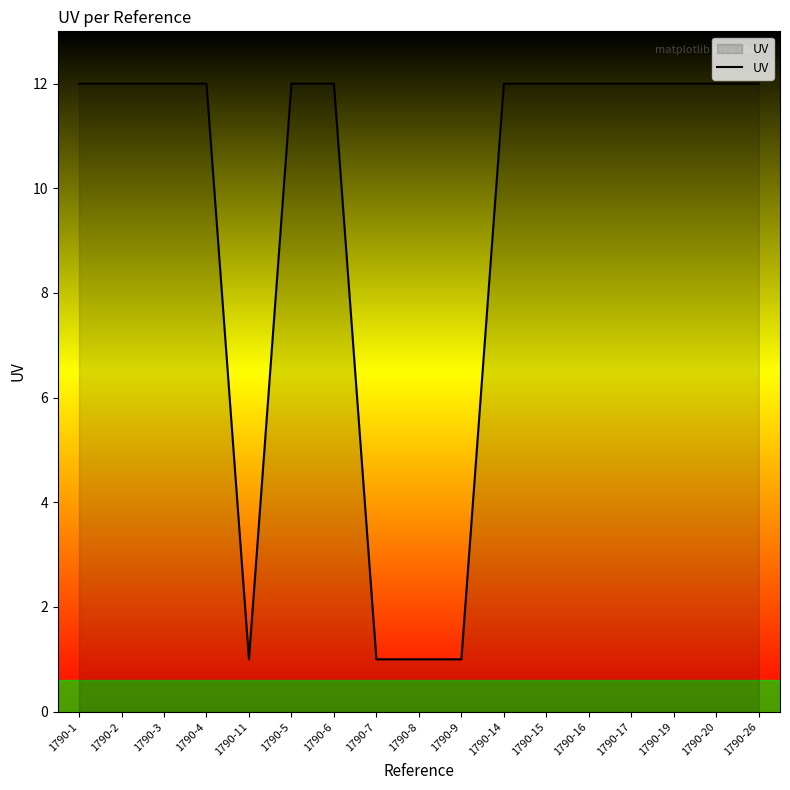

The value at 1790-15 is 12. True or false?

True